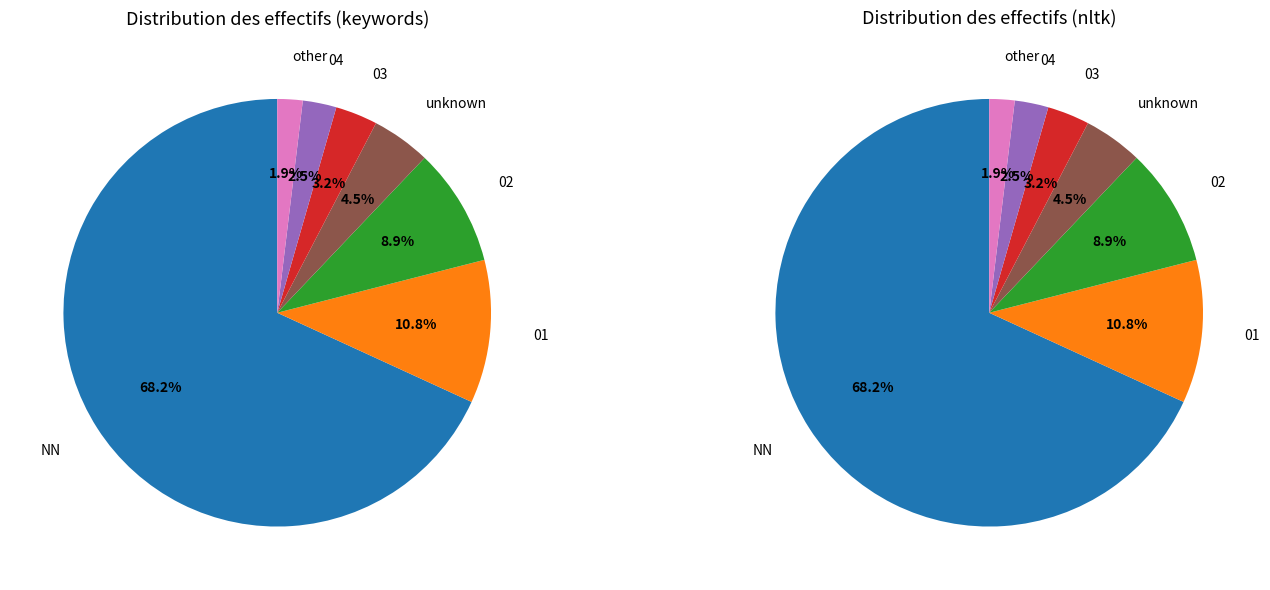

To the nearest percent, what is the average slice percentage?

14%